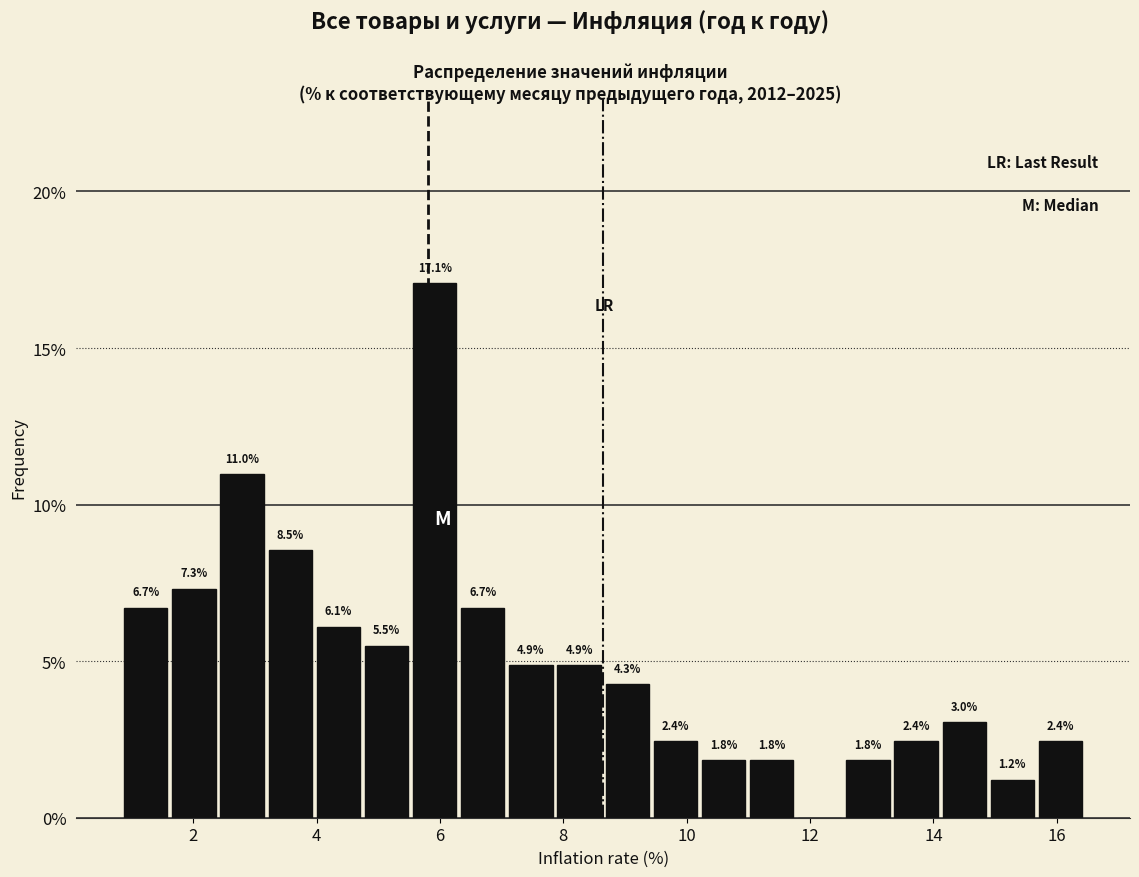

Around what value on the x-axis is the tallest bar? Give the approximate position of its centre, as read against the axis.

6.0